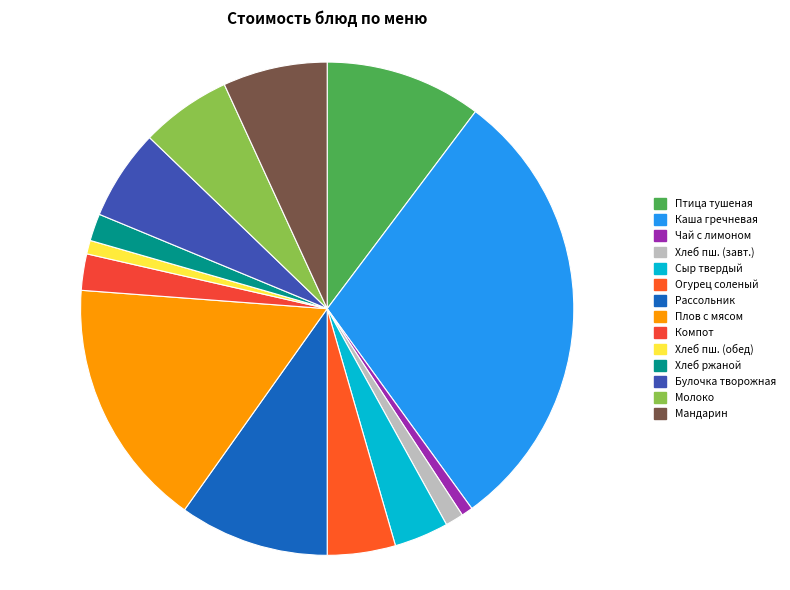

How many segments does this pie chart have?

14